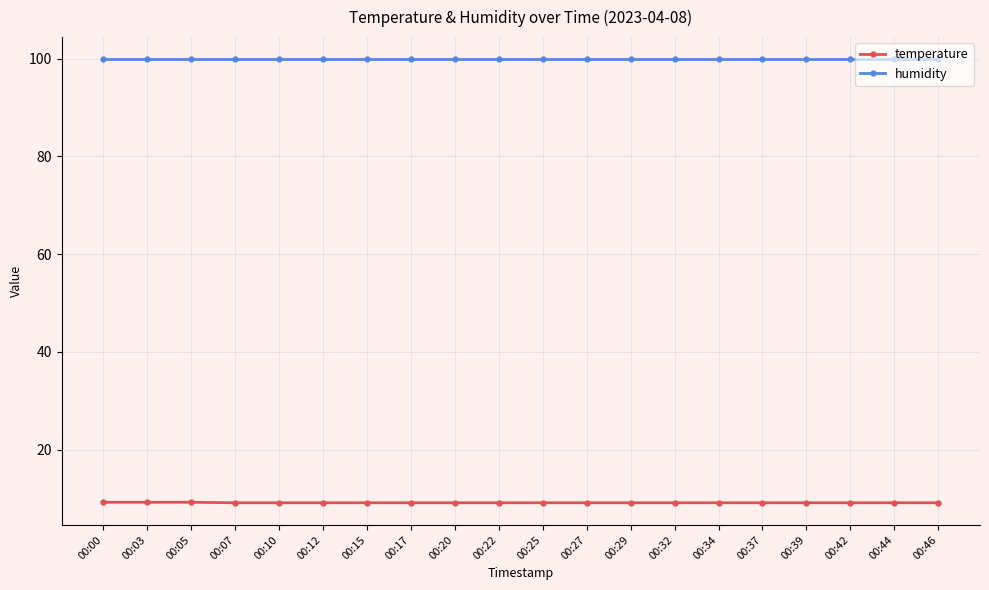

What is the sum of the humidity values at 00:12 and 00:42?

199.8